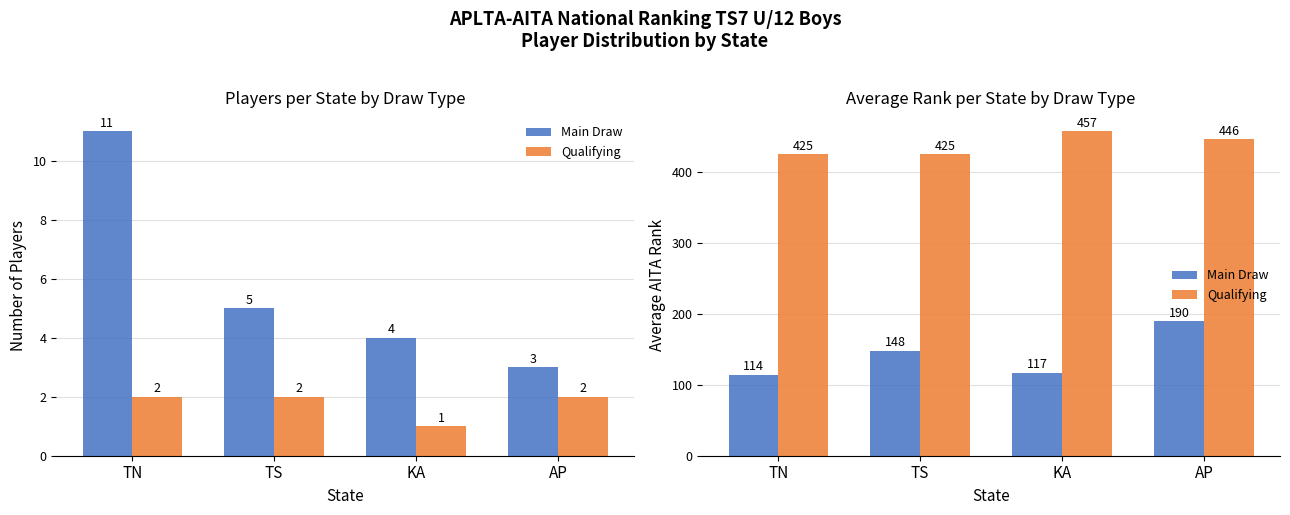

What is the average value of the Qualifying series?

438.2